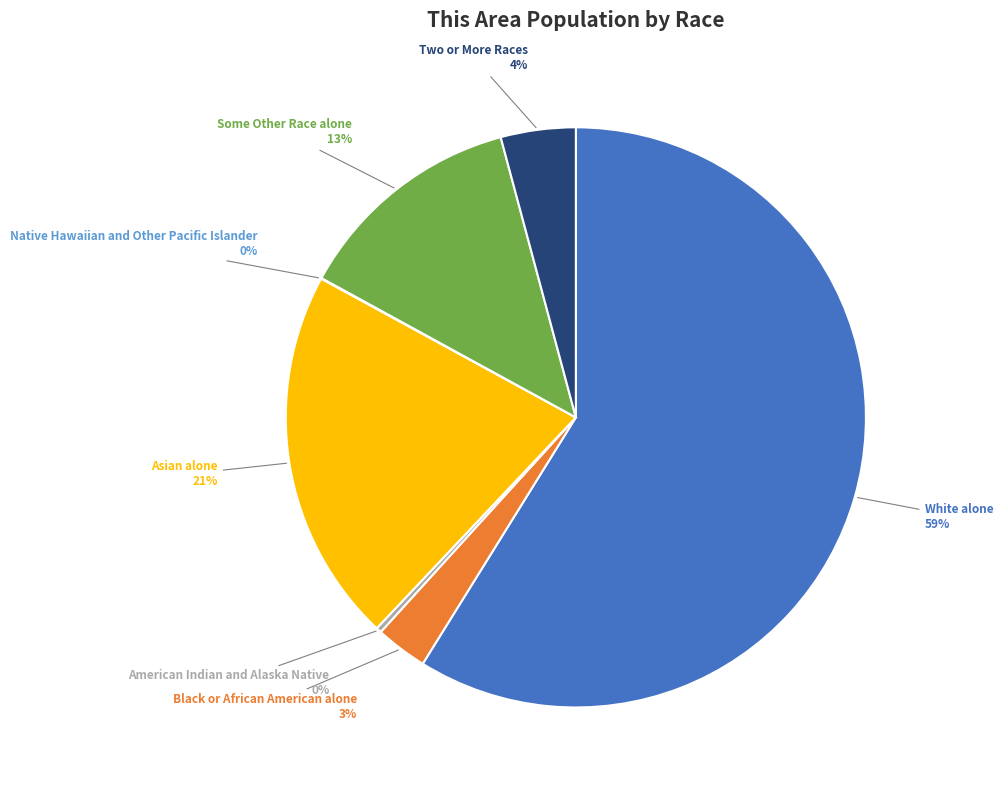

Between Two or More Races and Black or African American alone, which is larger?

Two or More Races